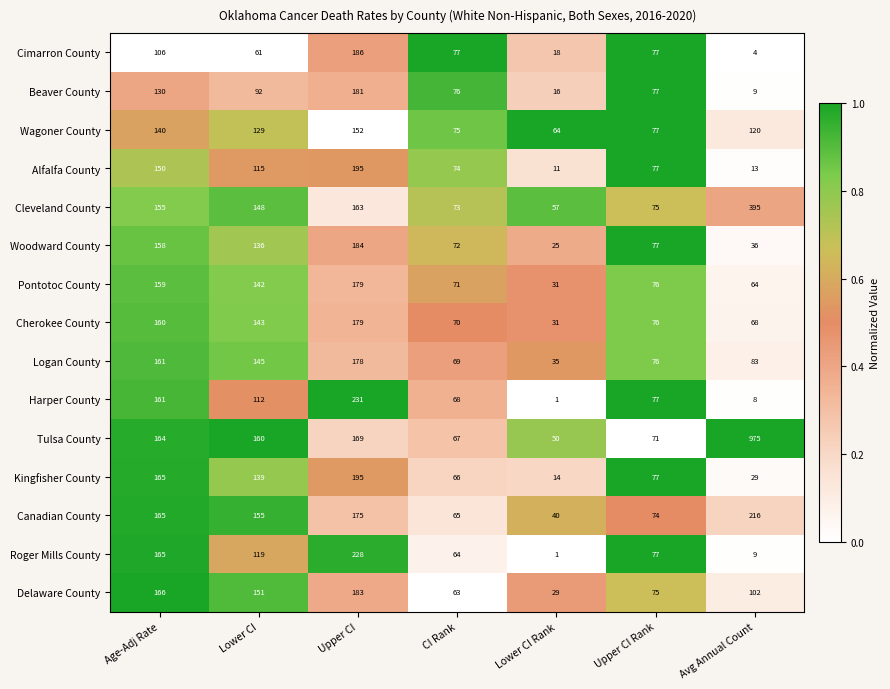

List the labels in order of Wagoner County value, largest first.

Upper CI, Age-Adj Rate, Lower CI, Avg Annual Count, Upper CI Rank, CI Rank, Lower CI Rank